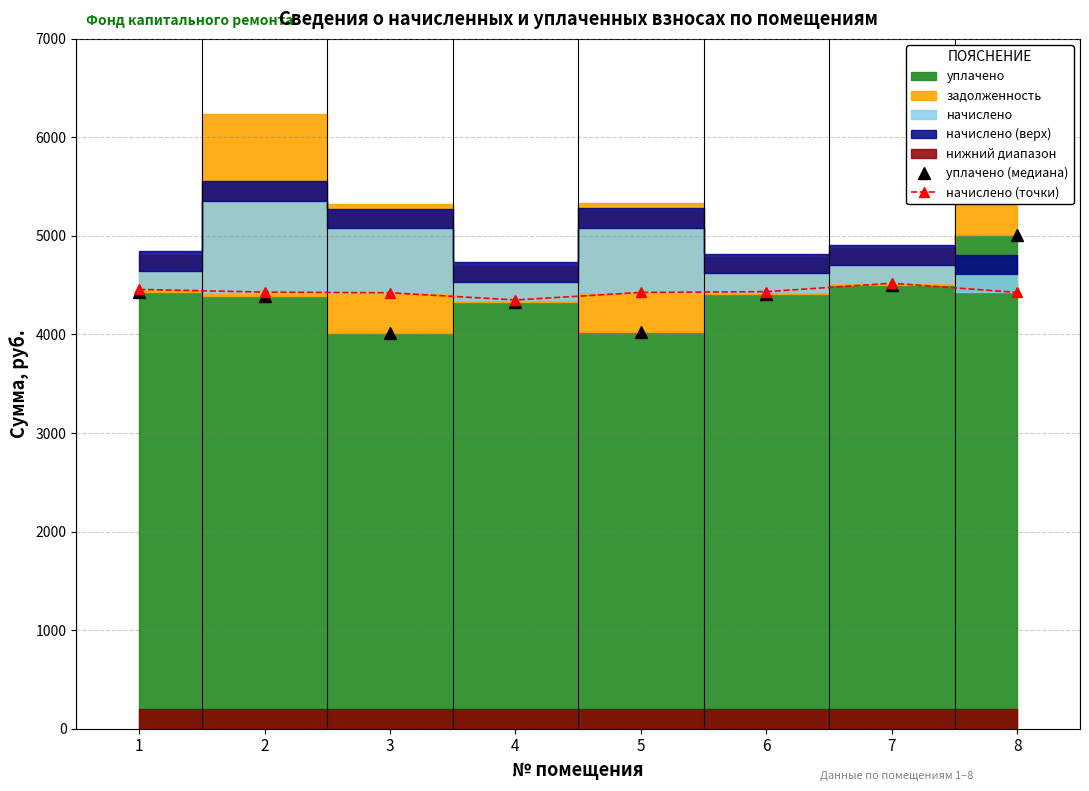

Is it true that уплачено (медиана) equals 7774.0 at 1?

False